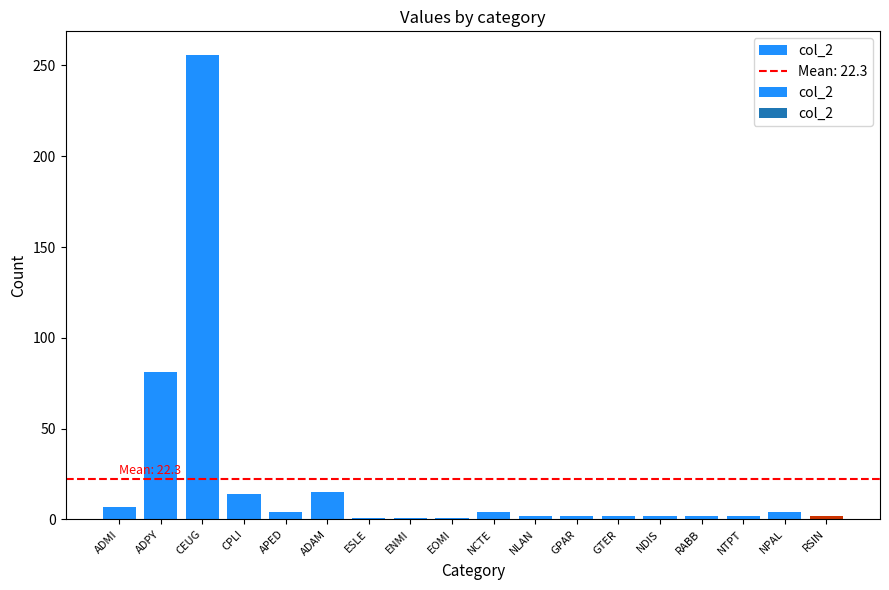

True or false: the data shows 14 at CPLI.

True